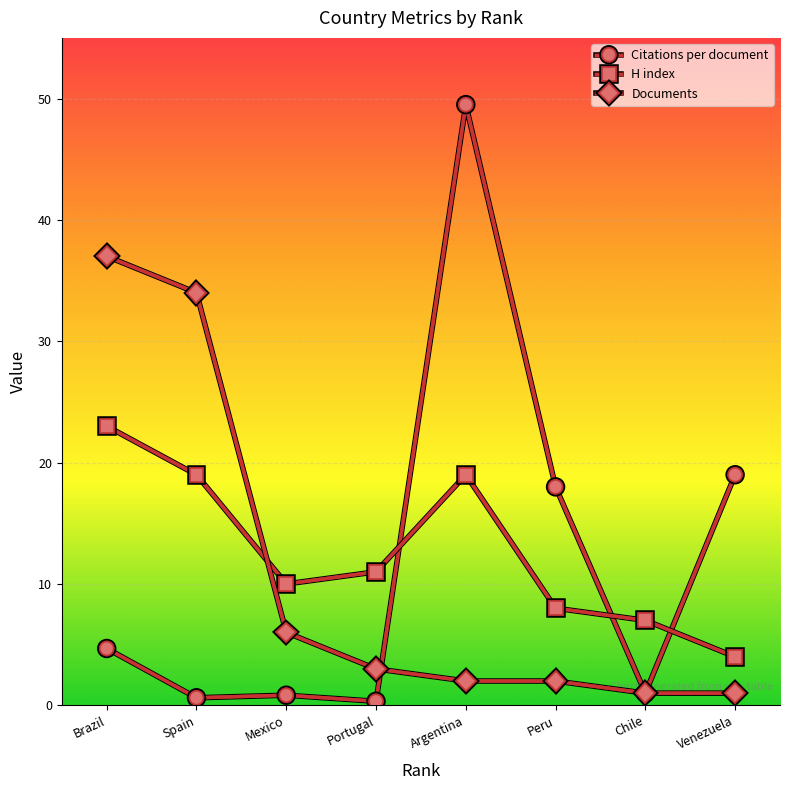

At which category does H index reach its first local valley?

Mexico